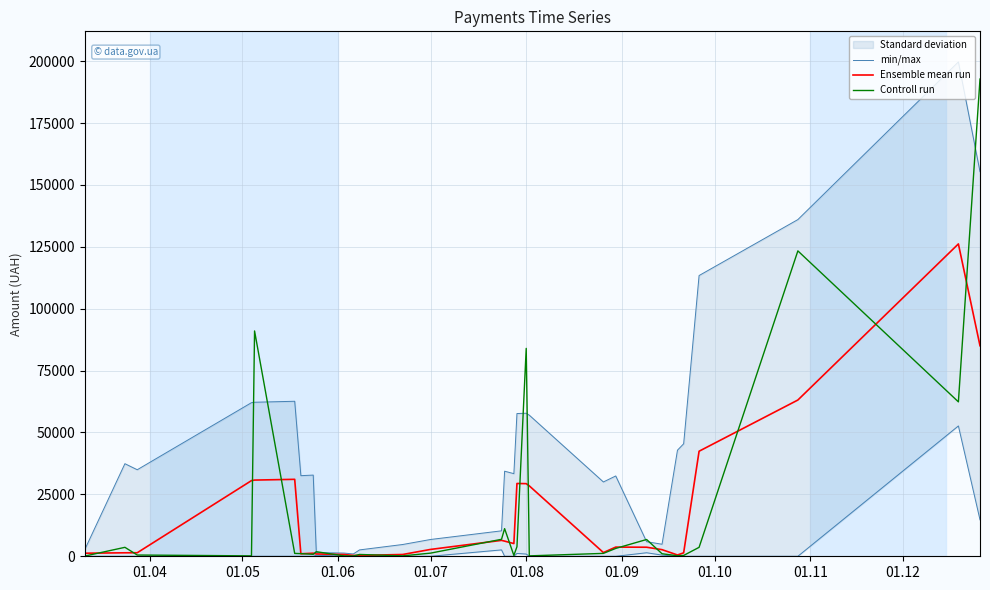

What is the sum of all min/max values?

1361591.7